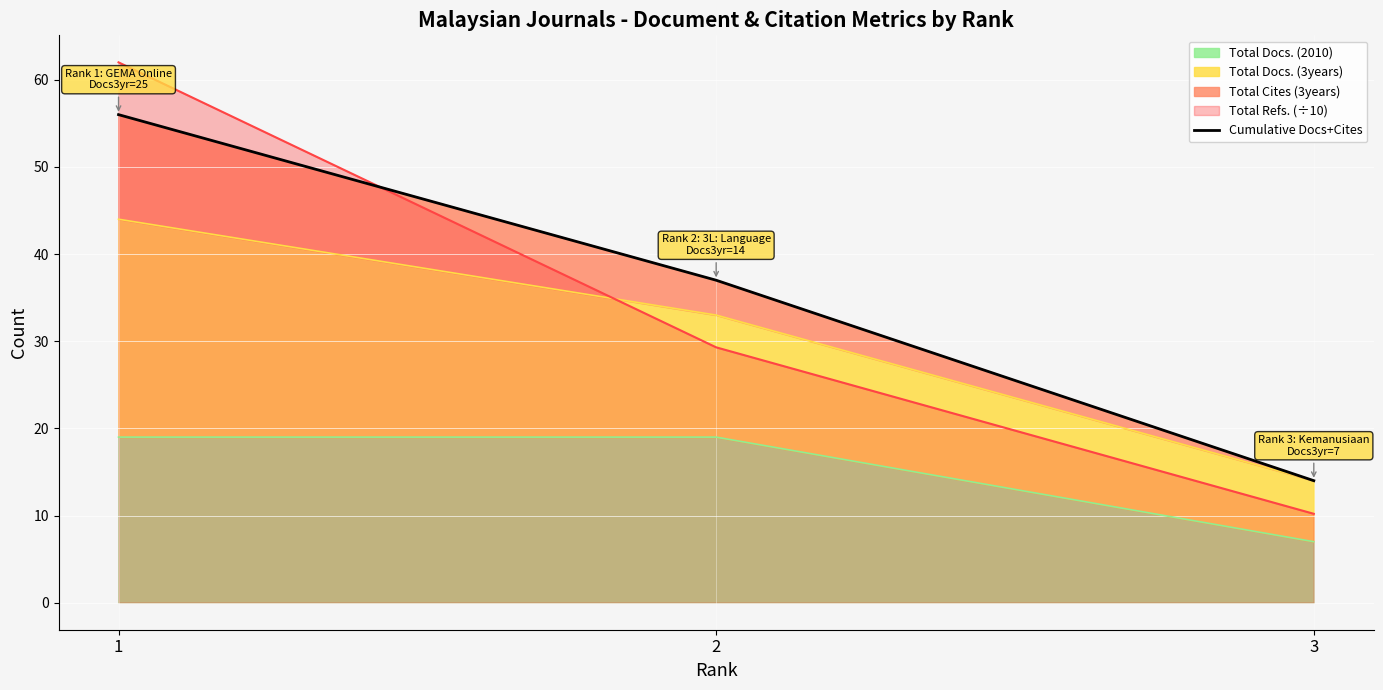

Rank the categories by Total Refs. (÷10) value from highest to lowest.

1, 2, 3